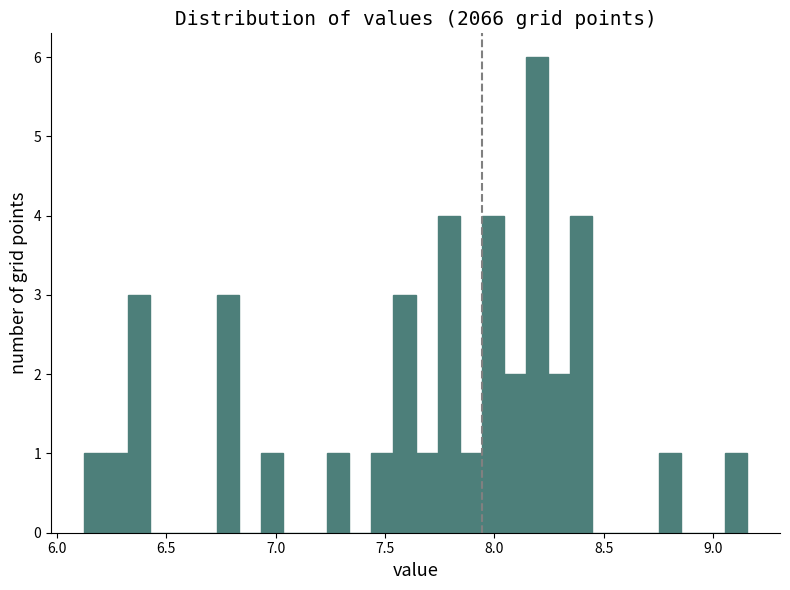

Around what value on the x-axis is the tallest bar? Give the approximate position of its centre, as read against the axis.

8.20